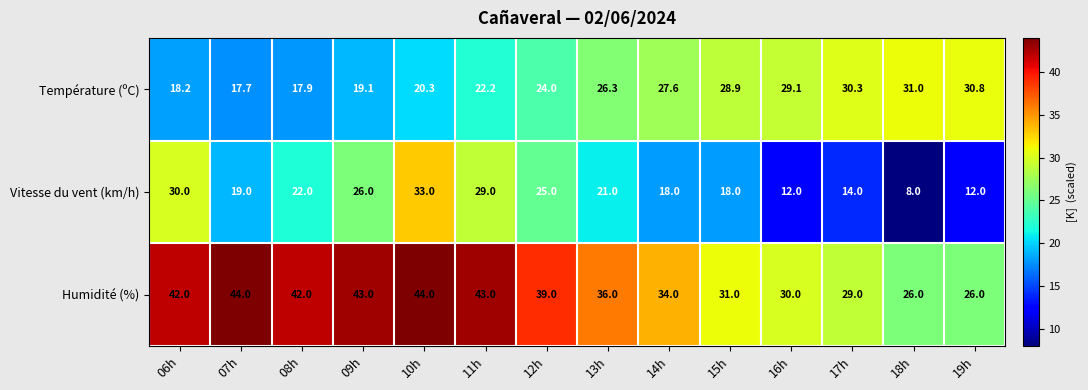

Which series has the widest spread of values?

Vitesse du vent (km/h)